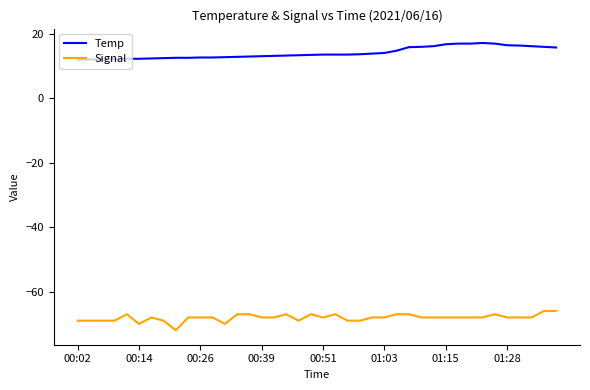

Rank the series by their average value, from lowest to highest.

Signal, Temp